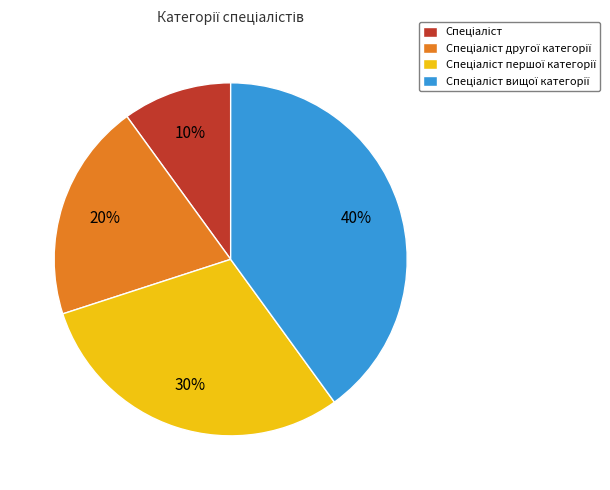

Is there any slice that represents more than half of the pie?

No